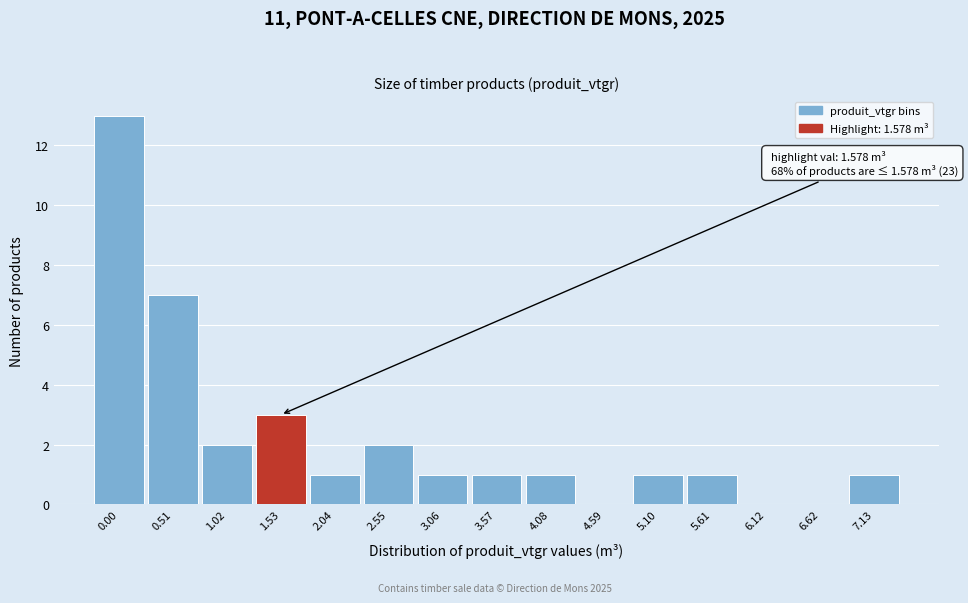

Reading right to left, what are all the values shown in this chart?

7.13=1	6.62=0	6.12=0	5.61=1	5.10=1	4.59=0	4.08=1	3.57=1	3.06=1	2.55=2	2.04=1	1.53=3	1.02=2	0.51=7	0.00=13